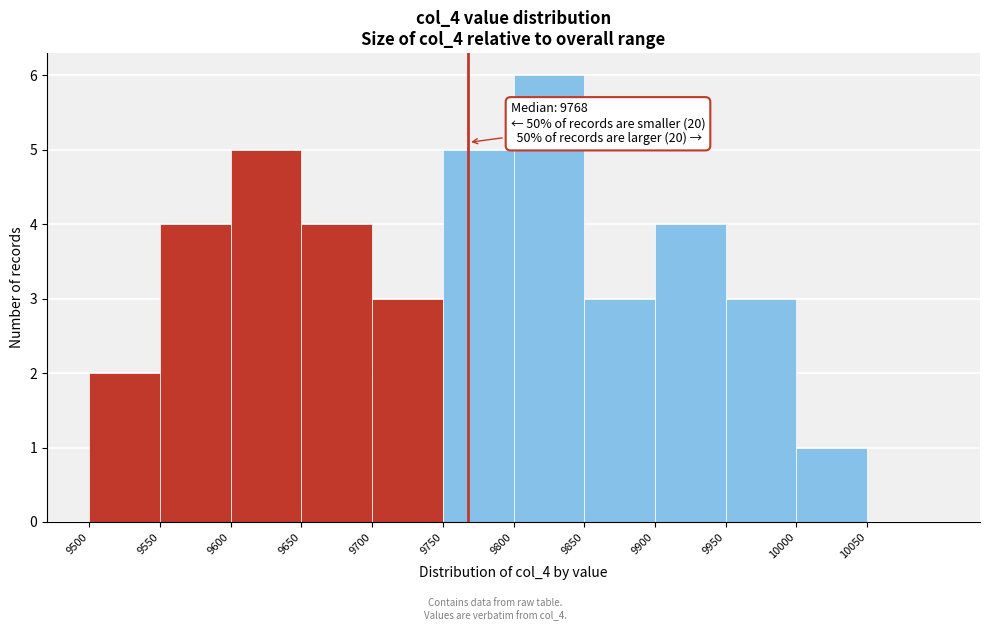

Over which range of the x-axis is the bar tallest?

9800 to 9850